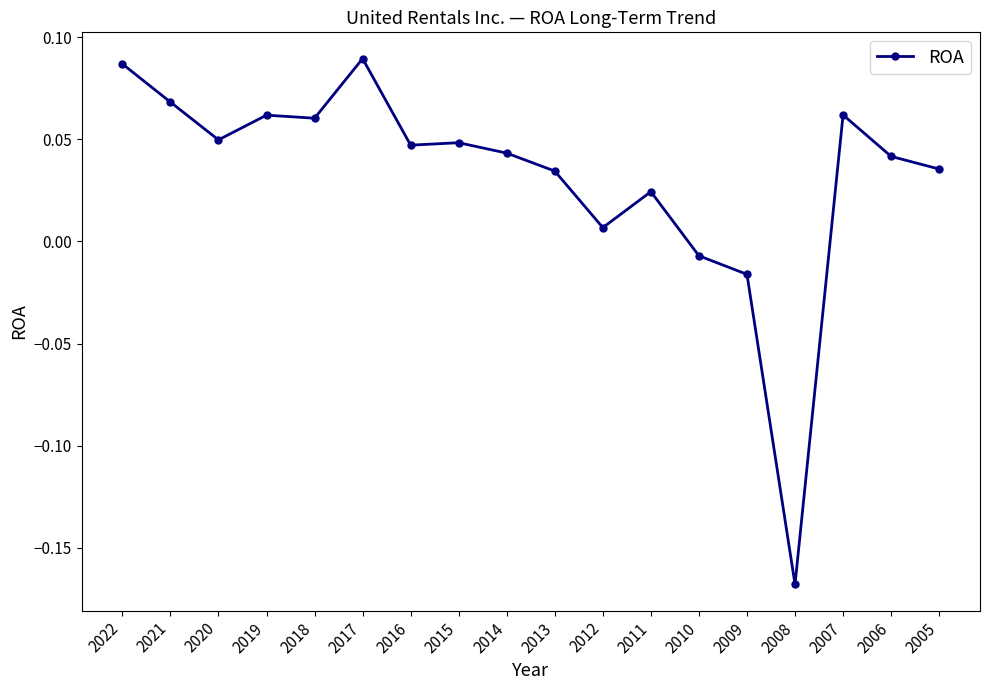

True or false: the data shows -0.1 at 2008.

False